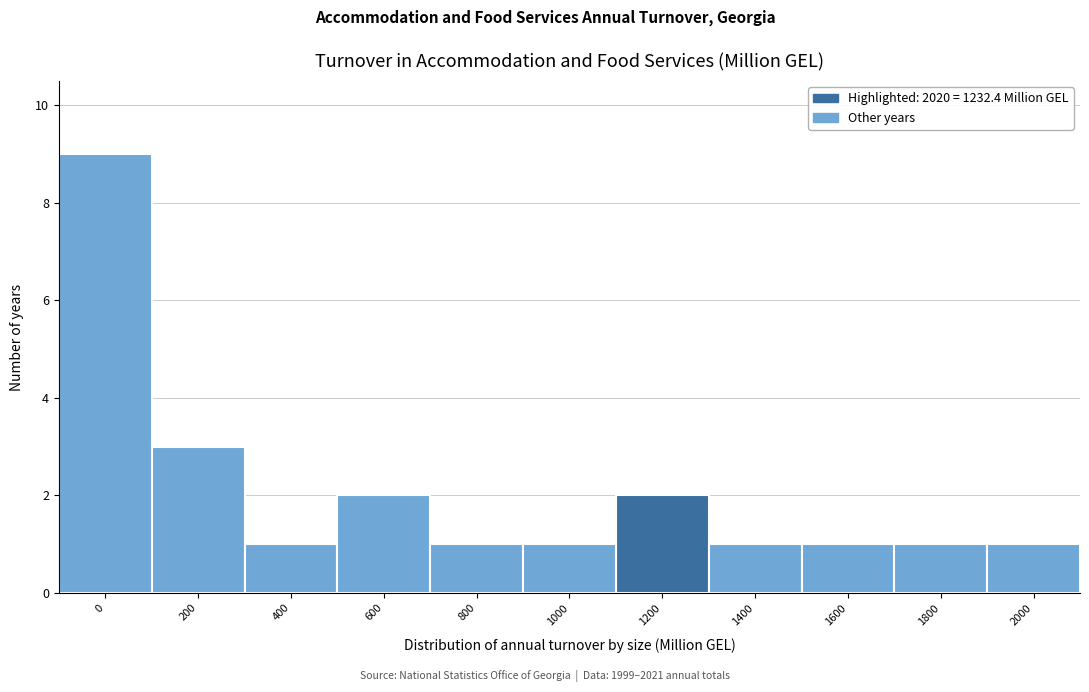

Reading left to right, what are all the values shown in this chart?

0=9	200=3	400=1	600=2	800=1	1000=1	1200=2	1400=1	1600=1	1800=1	2000=1